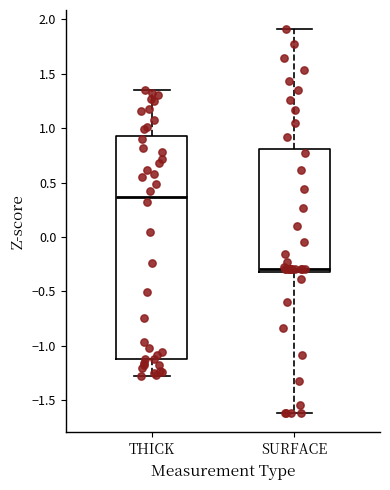

Where is the lower edge of the box for SURFACE on the y-axis? The values are not printed on the chart, so give them approximately, as read against the axis.

-0.30